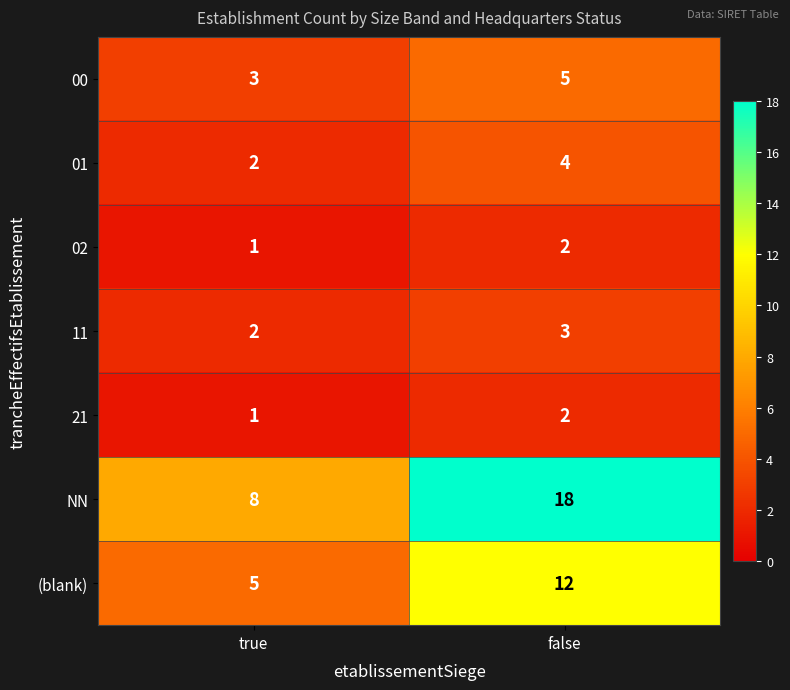

At which label is 11 closest to 2?

true